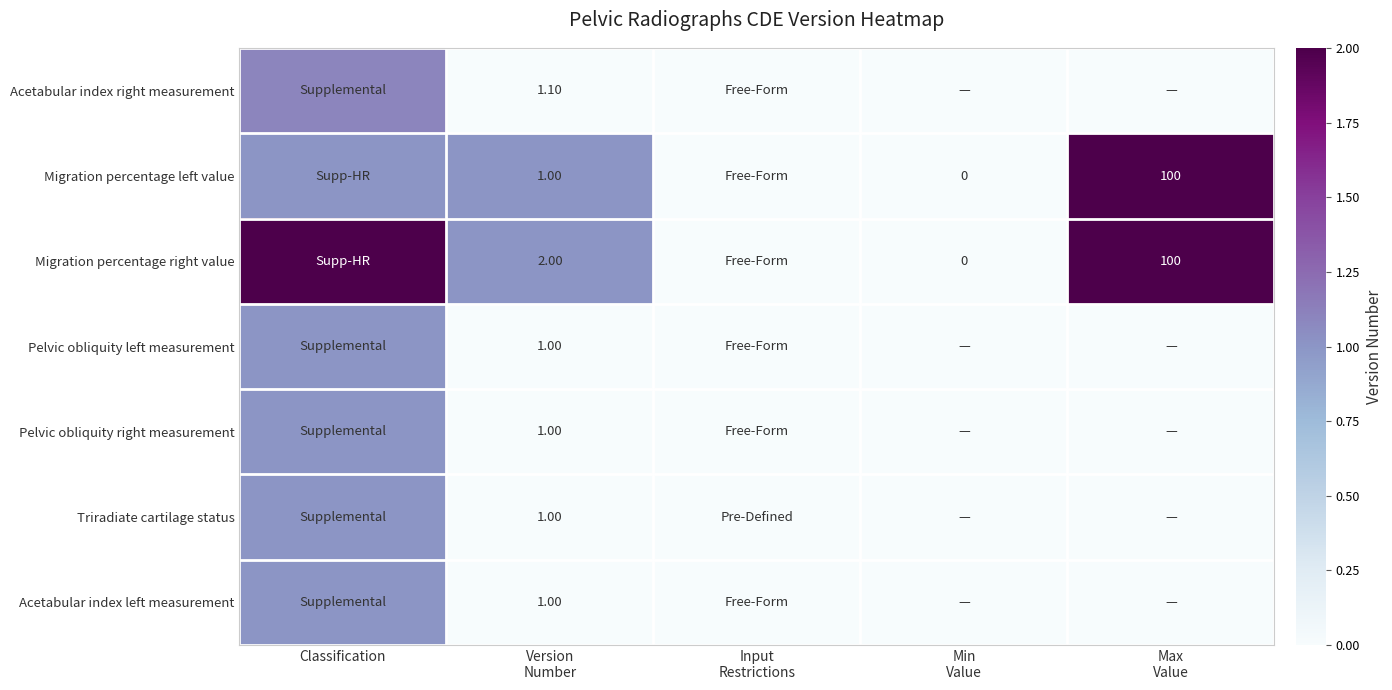

At which category is the sum across all series the highest?

Max
Value